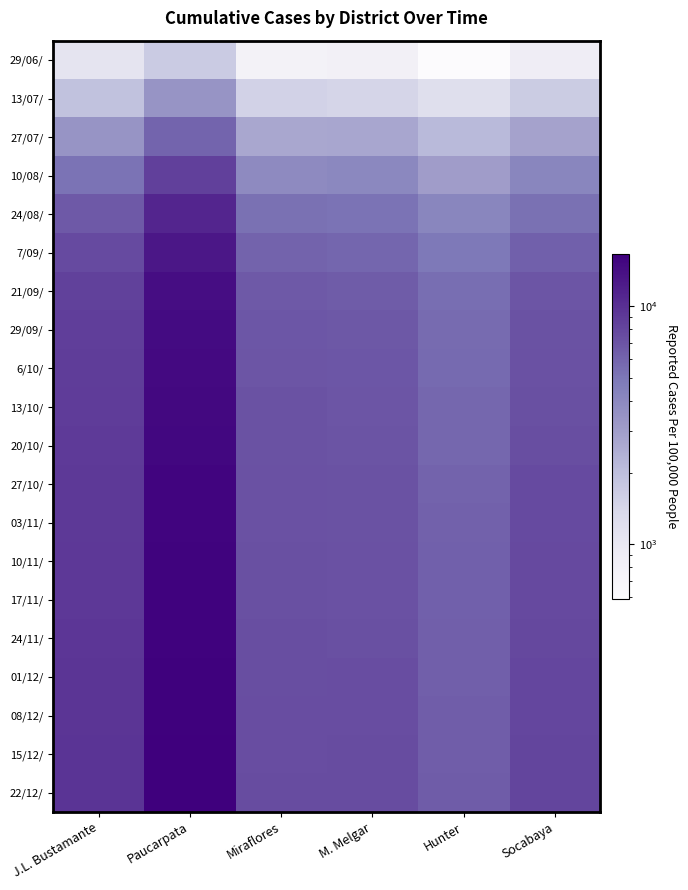

Which label corresponds to the largest value in the chart?

Paucarpata